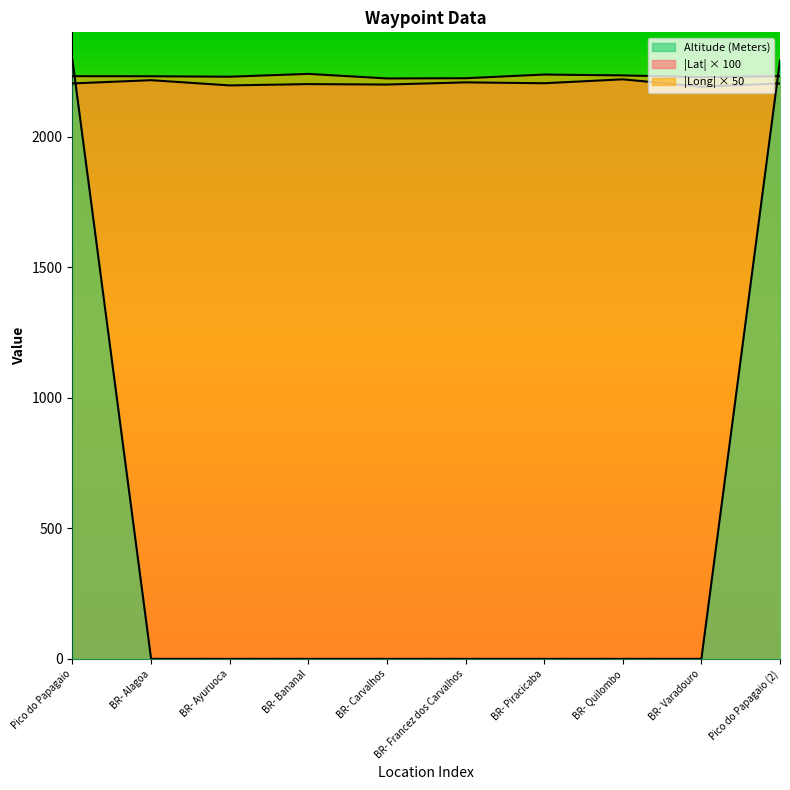

What is the difference between the maximum and minimum values in the Lat series?

28.3